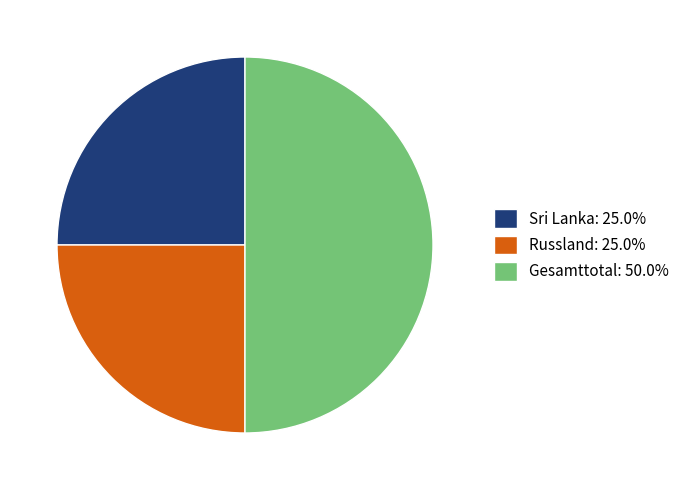

Do Russland: 25.0% and Gesamttotal: 50.0% together represent more than half of the pie?

Yes